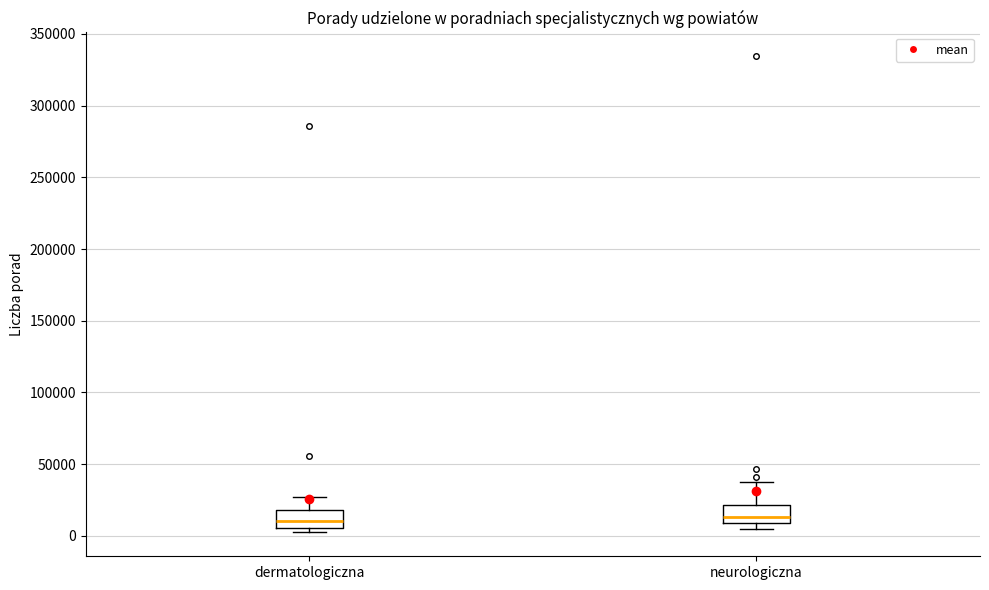

Where is the upper edge of the box for neurologiczna on the y-axis? The values are not printed on the chart, so give them approximately, as read against the axis.

20000